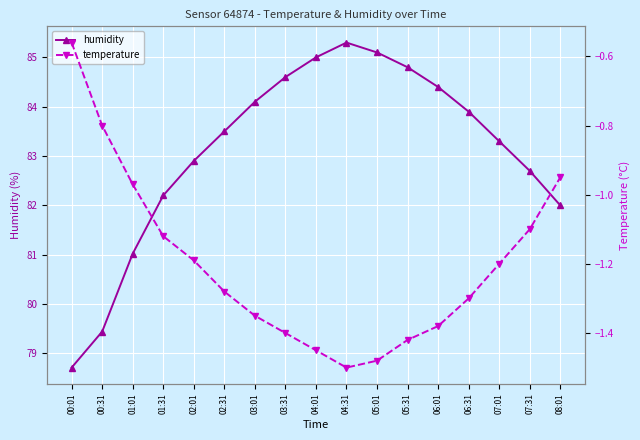

Rank the categories by humidity value from highest to lowest.

04:31, 05:01, 04:01, 05:31, 03:31, 06:01, 03:01, 06:31, 02:31, 07:01, 02:01, 07:31, 01:31, 08:01, 01:01, 00:31, 00:01